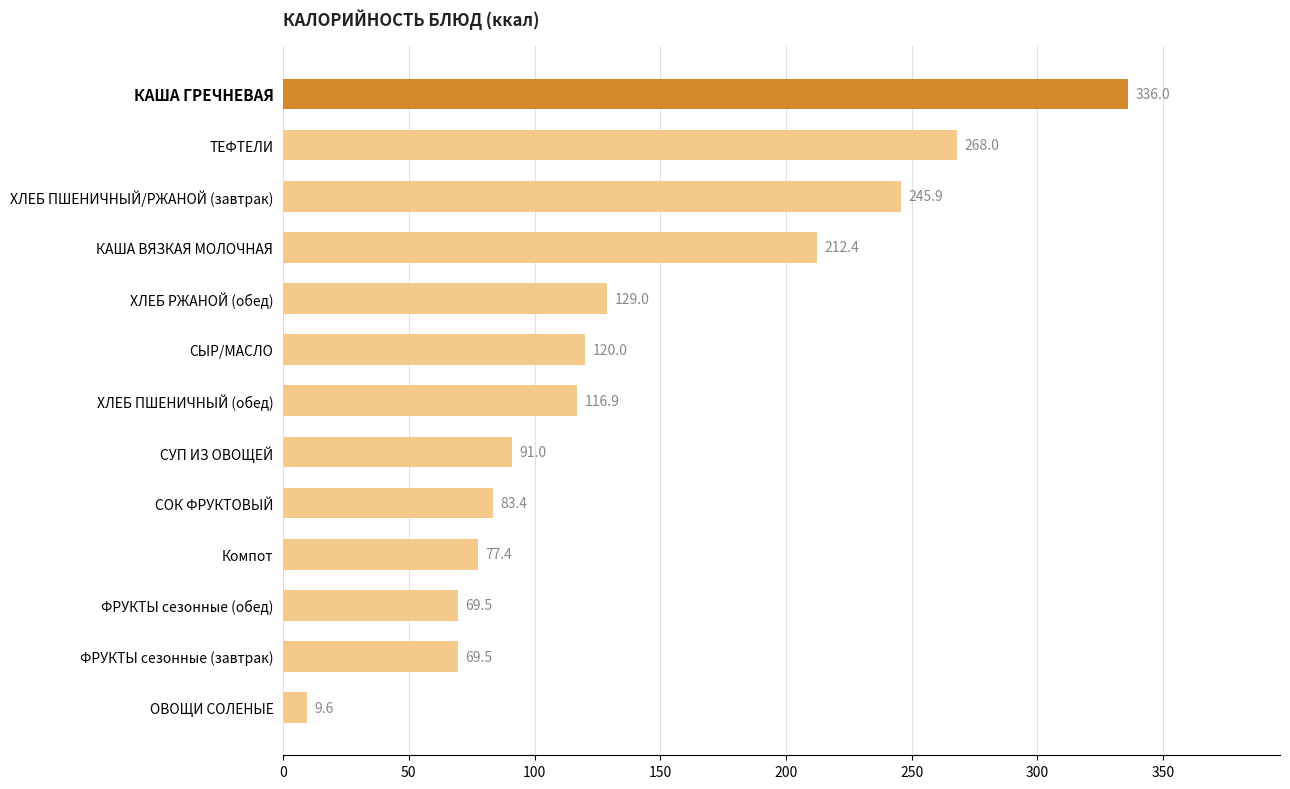

What is the change in value from СУП ИЗ ОВОЩЕЙ to СОК ФРУКТОВЫЙ?

-7.6